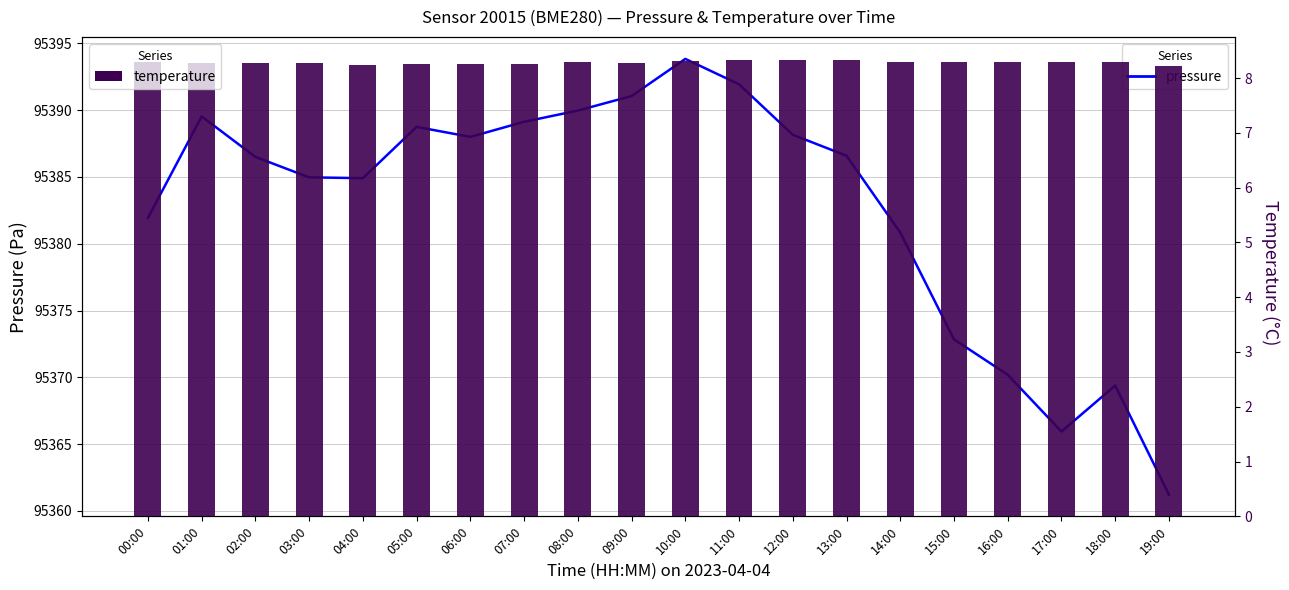

Reading left to right, what are all the values shown in this chart?

pressure: 95381.9	95389.5	95386.5	95385.0	95384.9	95388.8	95388.0	95389.1	95390.0	95391.1	95393.8	95391.9	95388.2	95386.6	95380.8	95372.8	95370.2	95365.9	95369.4	95361.2
temperature: 8.3	8.3	8.3	8.3	8.2	8.3	8.3	8.2	8.3	8.3	8.3	8.3	8.3	8.3	8.3	8.3	8.3	8.3	8.3	8.2